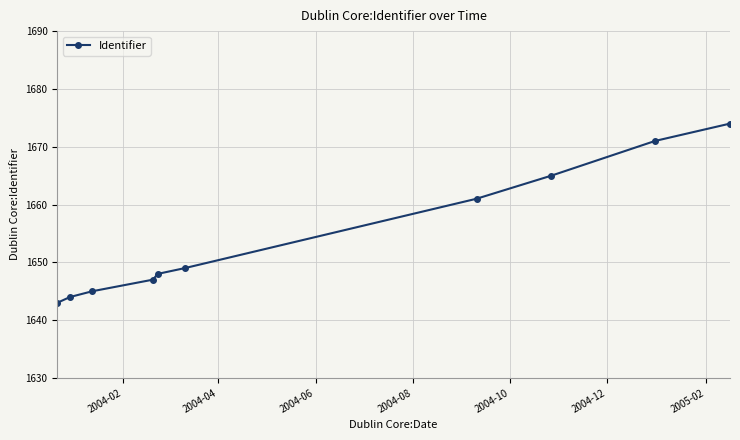

What is the maximum value shown in the chart?

1674